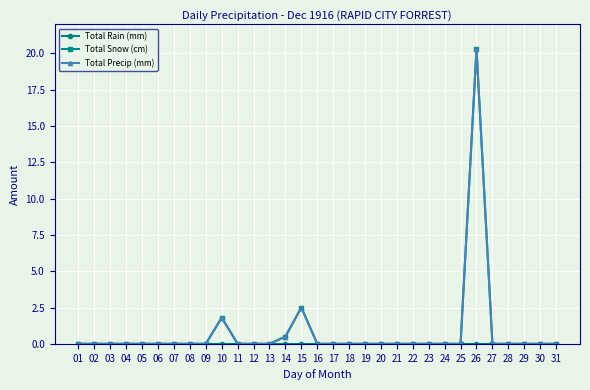

What is the average value of the Total Precip (mm) series?

0.8